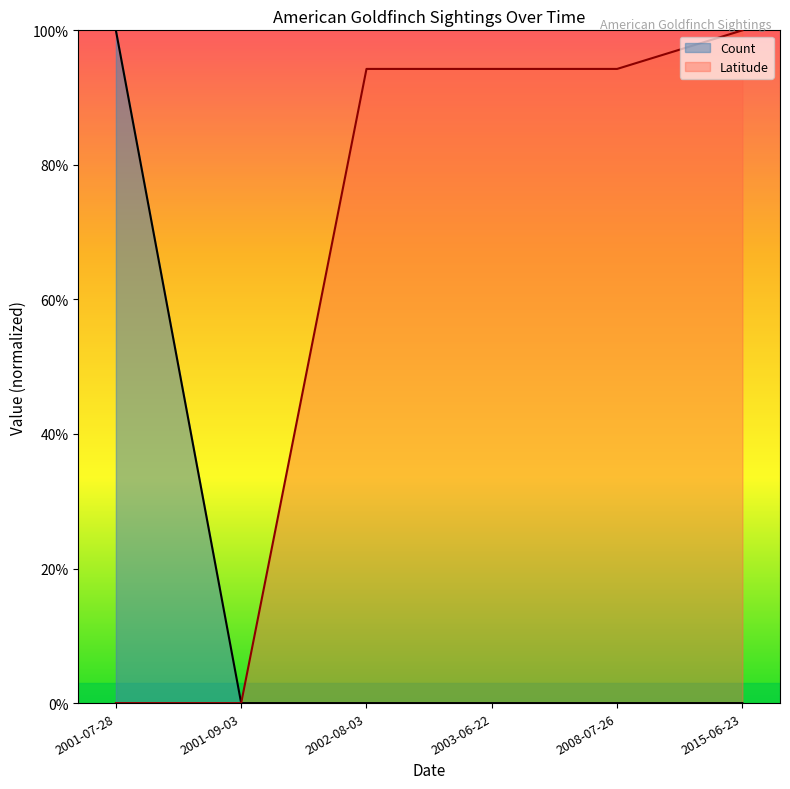

True or false: Count and Latitude intersect in this chart.

False